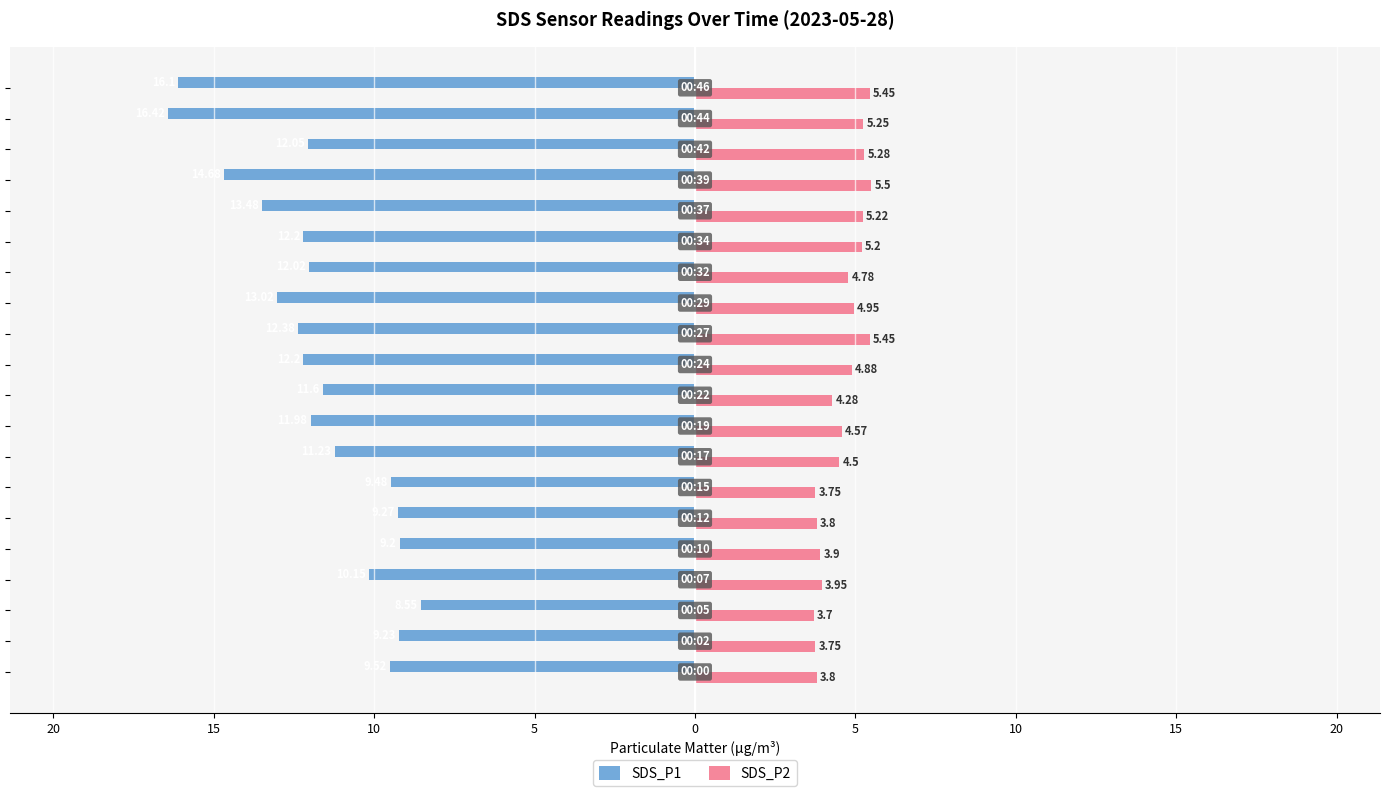

What are all the series names shown in the legend?

SDS_P1, SDS_P2